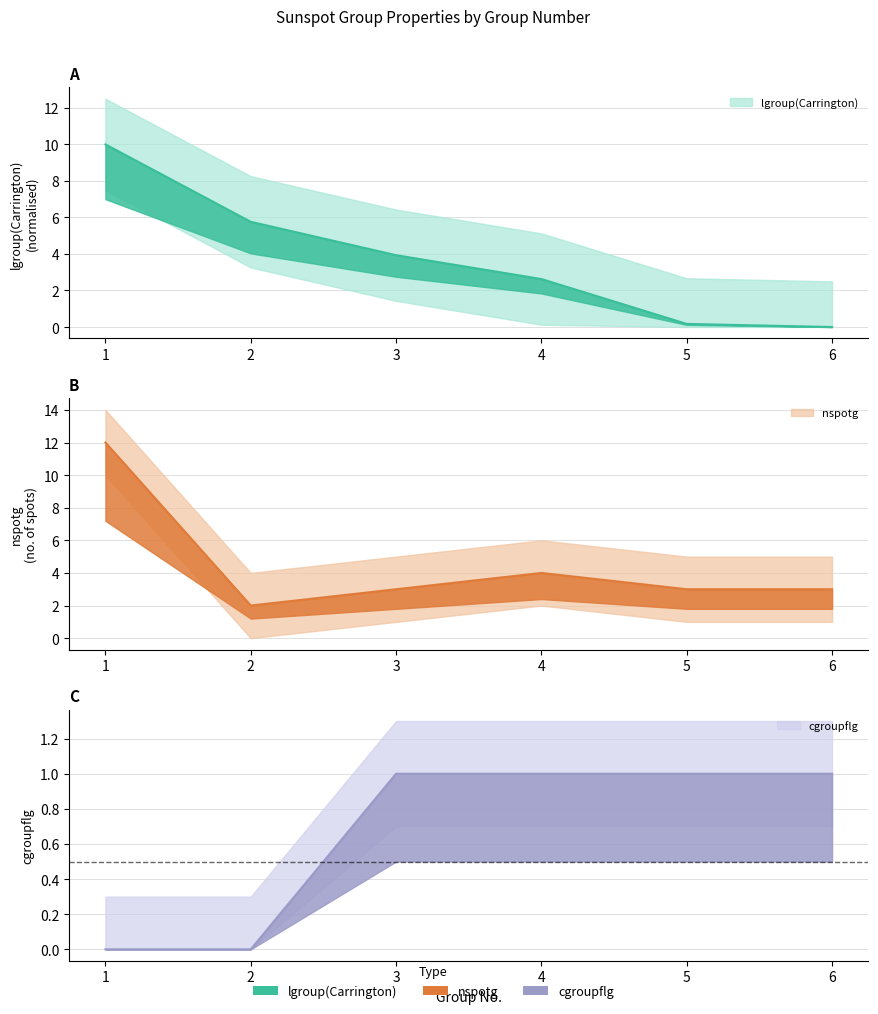

How many values in lgroup(Carrington) are above zero?

5